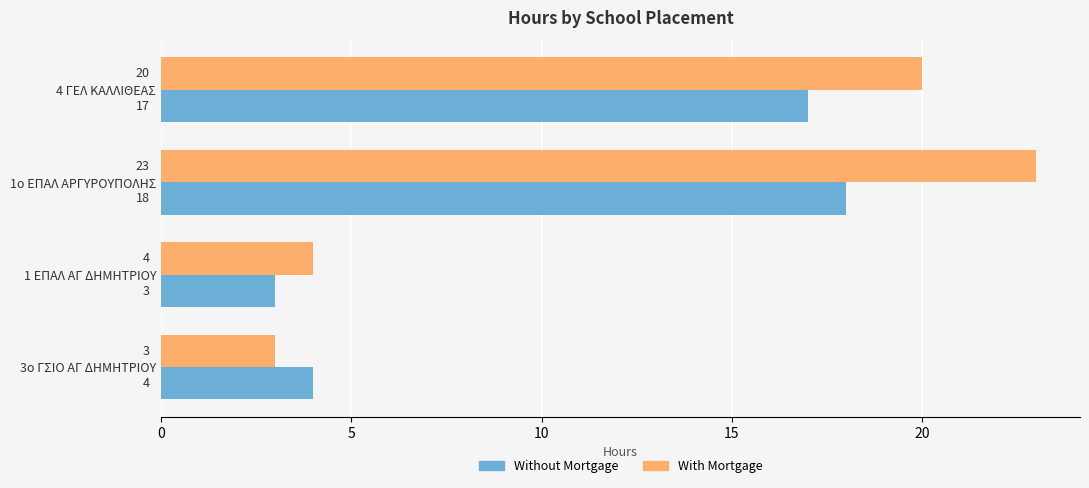

What is the spread (max minus min) of values at 4 ΓΕΛ ΚΑΛΛΙΘΕΑΣ?

3